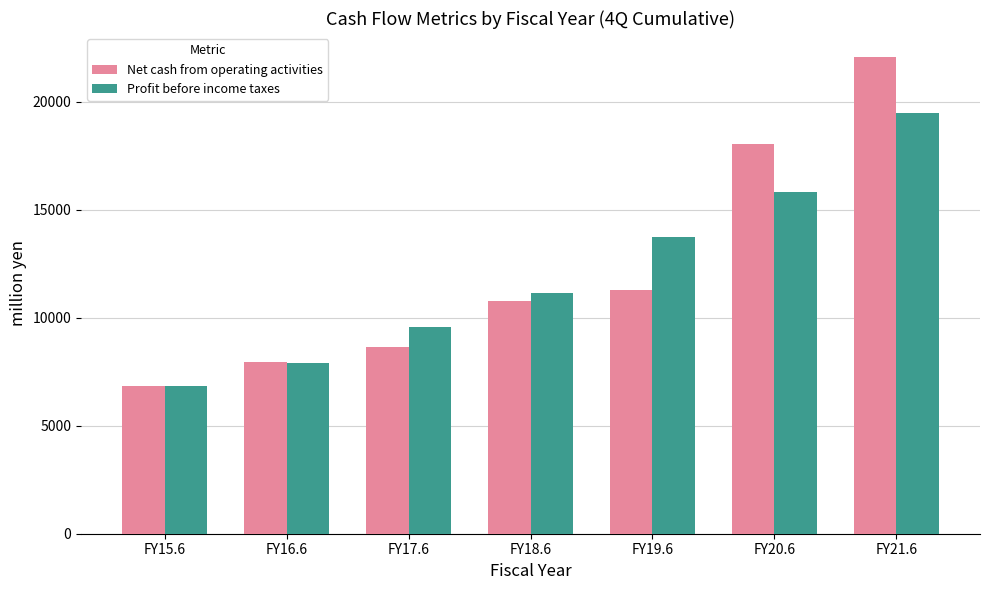

True or false: Net cash from operating activities has a value of 18059 at FY20.6.

True